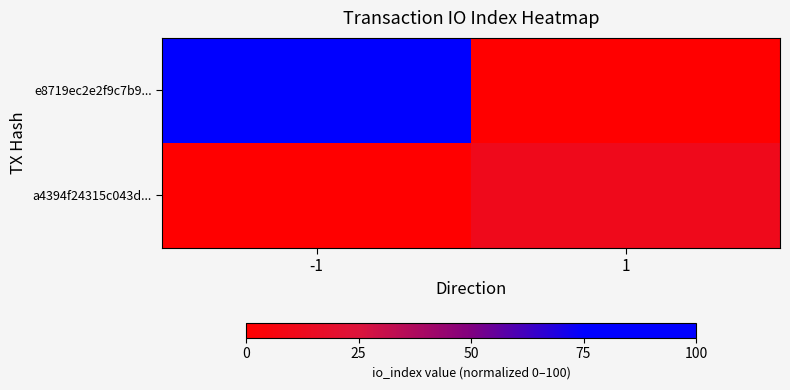

Which series has the largest total across all categories?

e8719ec2e2f9c7b9...